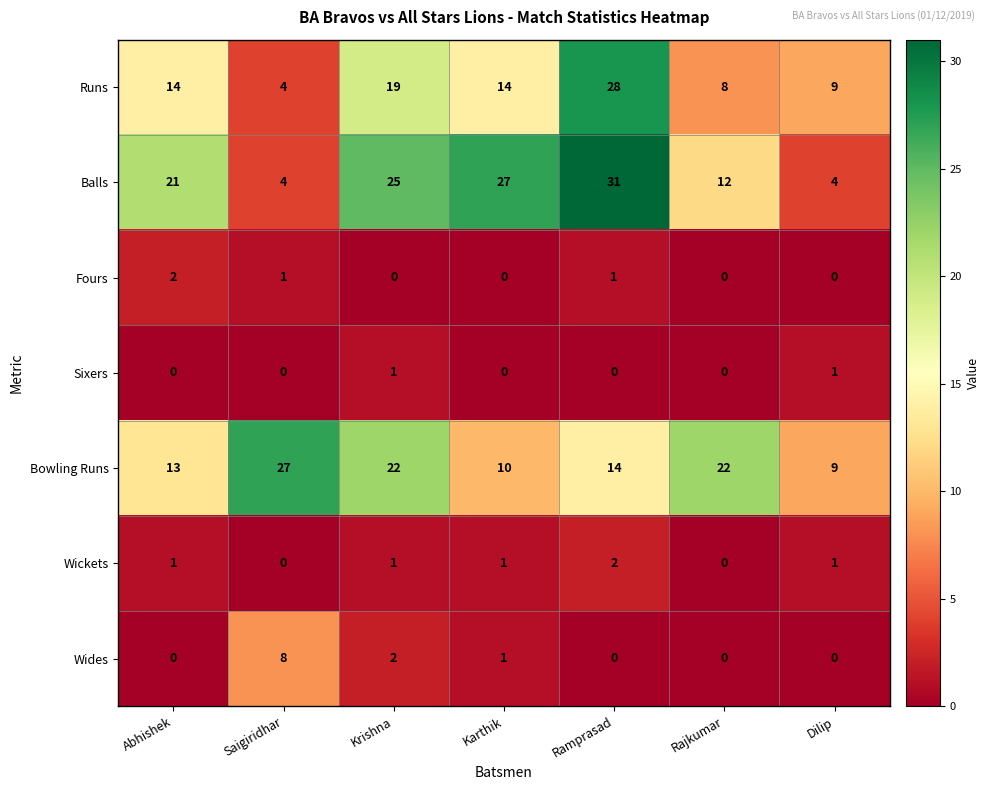

The Sixers series shows 0 at Karthik. True or false?

True